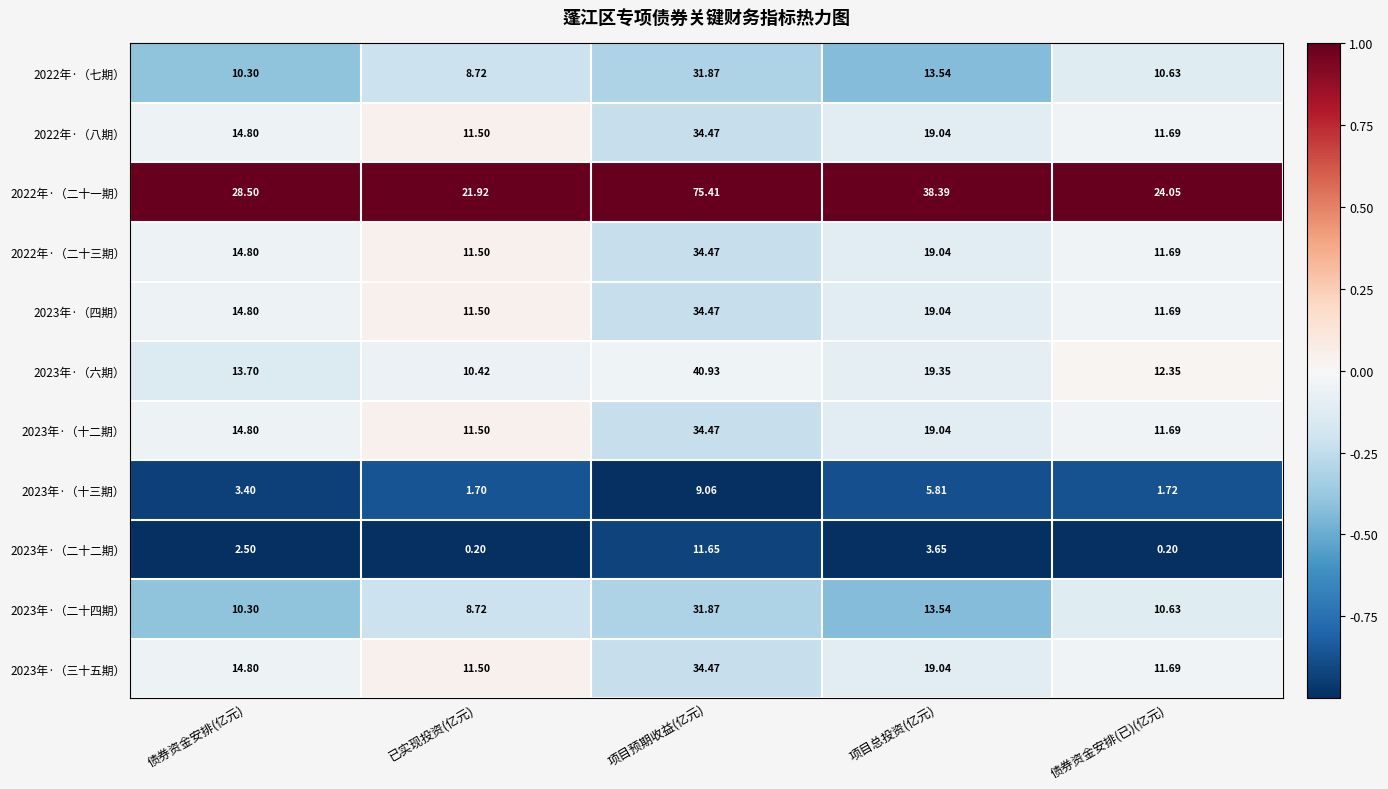

At how many categories does at least one series exceed 0?

5